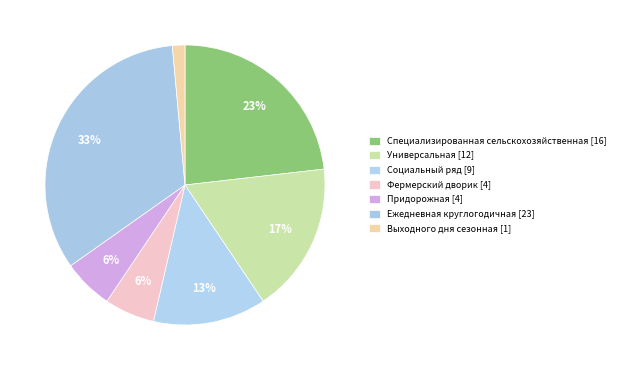

Rank the categories by value from highest to lowest.

Ежедневная круглогодичная, Специализированная сельскохозяйственная, Универсальная, Социальный ряд, Фермерский дворик, Придорожная, Выходного дня сезонная